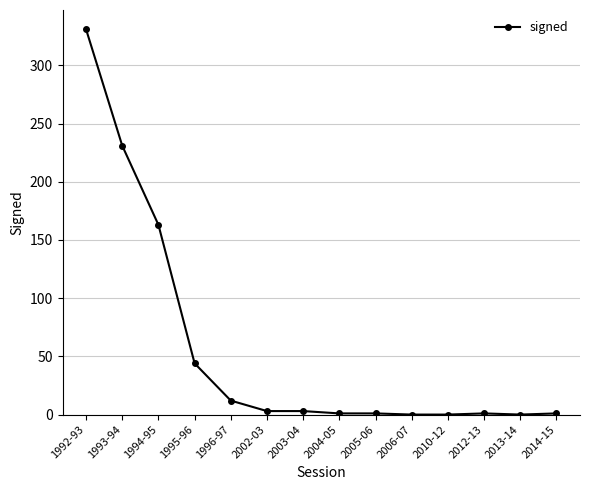

True or false: the data shows 496 at 1992-93.

False